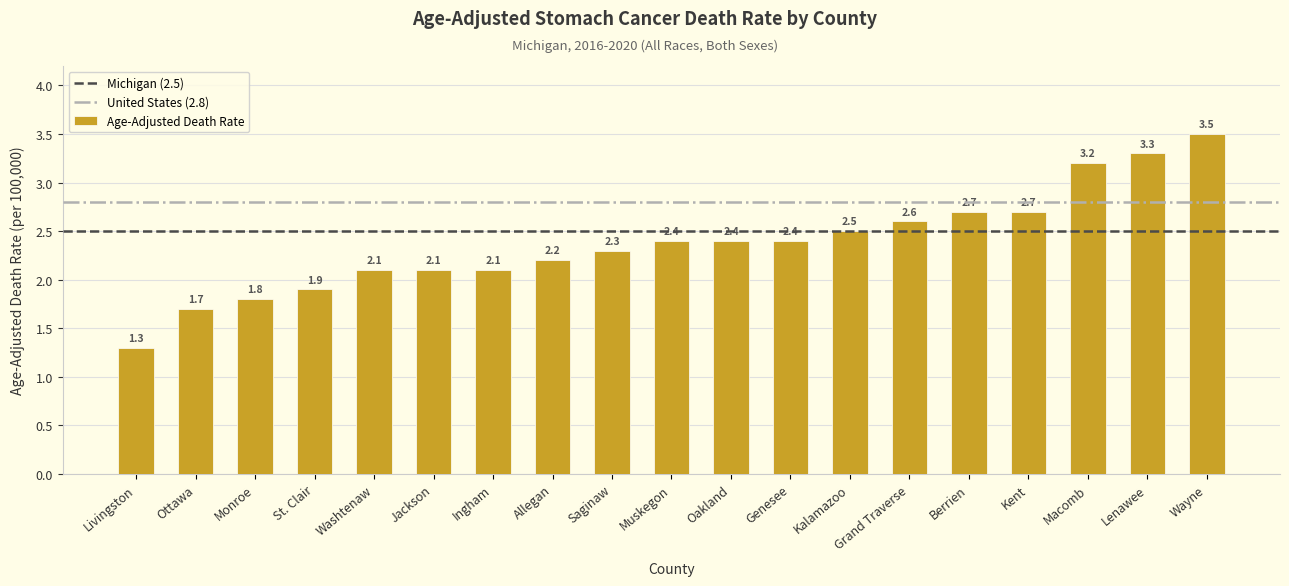

What is the sum of all values?

45.2